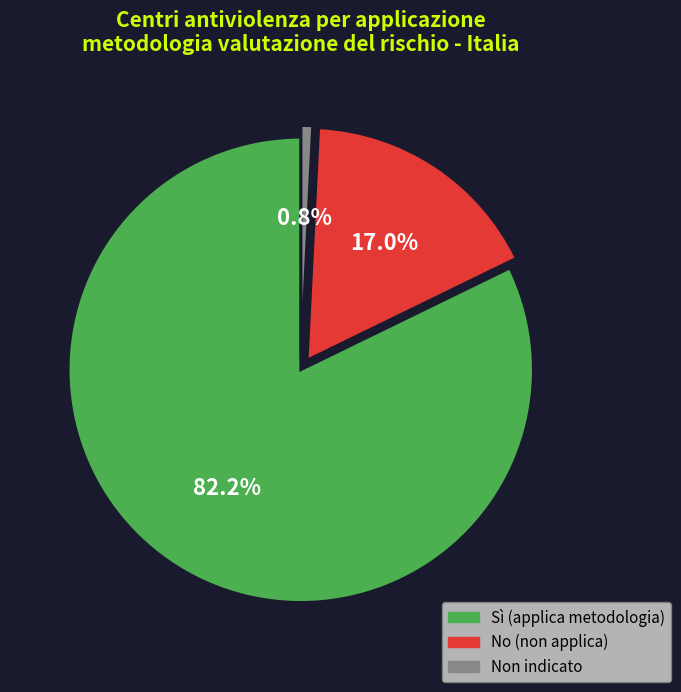

Does any single category account for the majority?

Yes